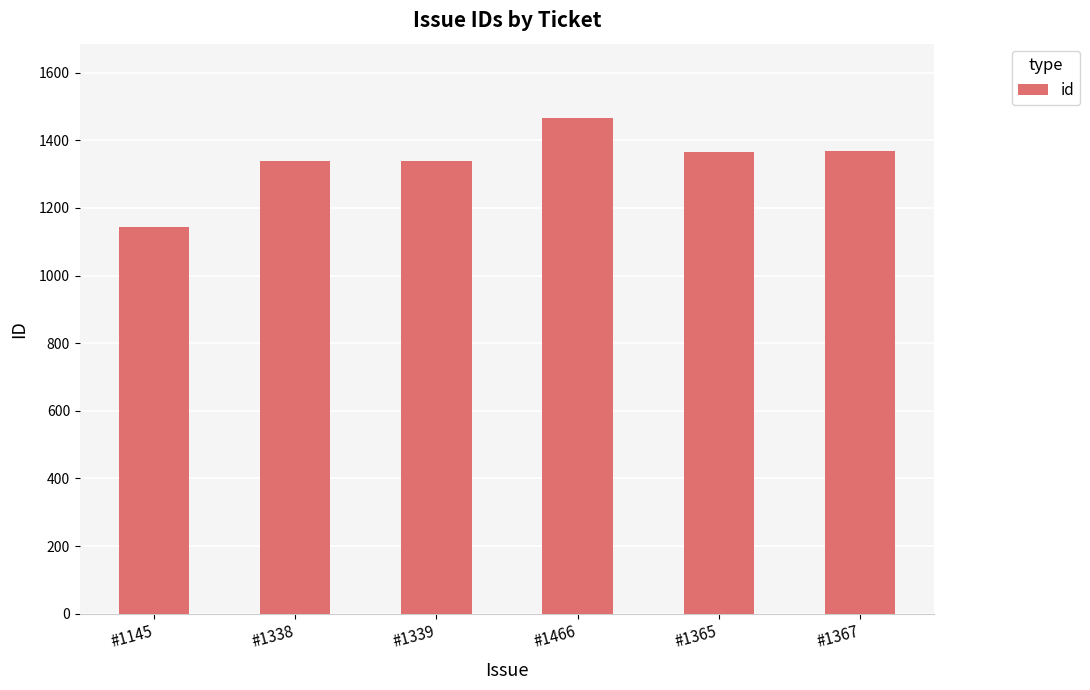

What is the label of the 5th bar from the right?

#1338